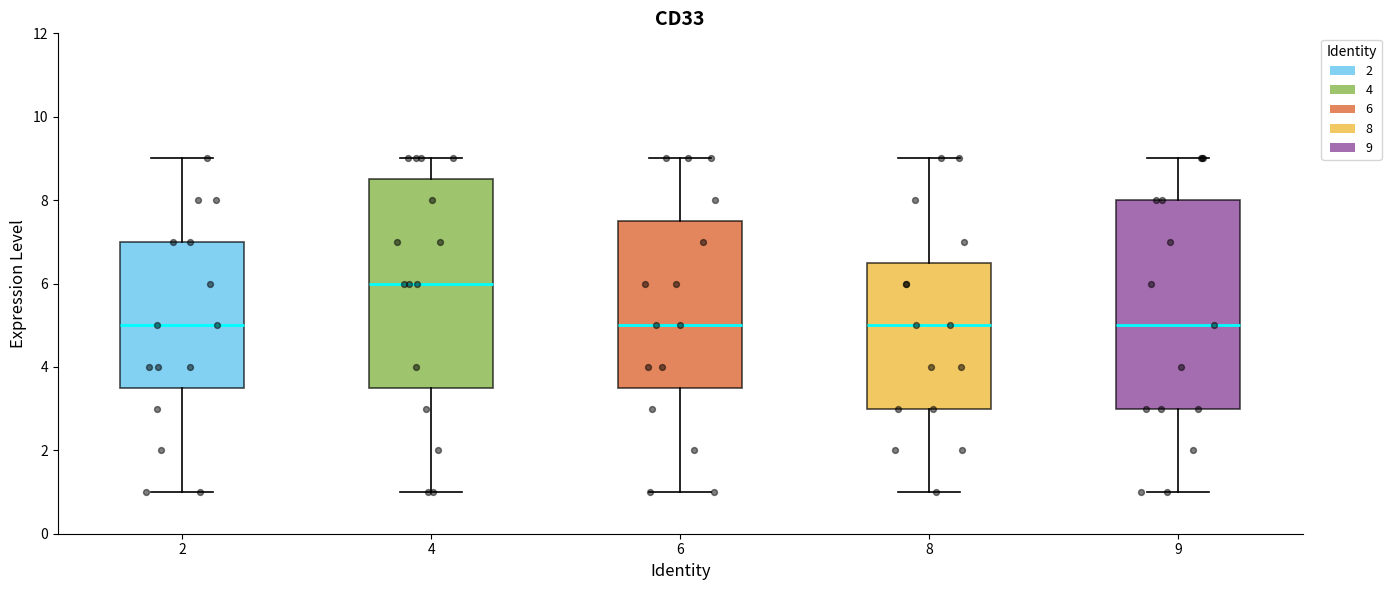

Which box's median line is the highest?

4